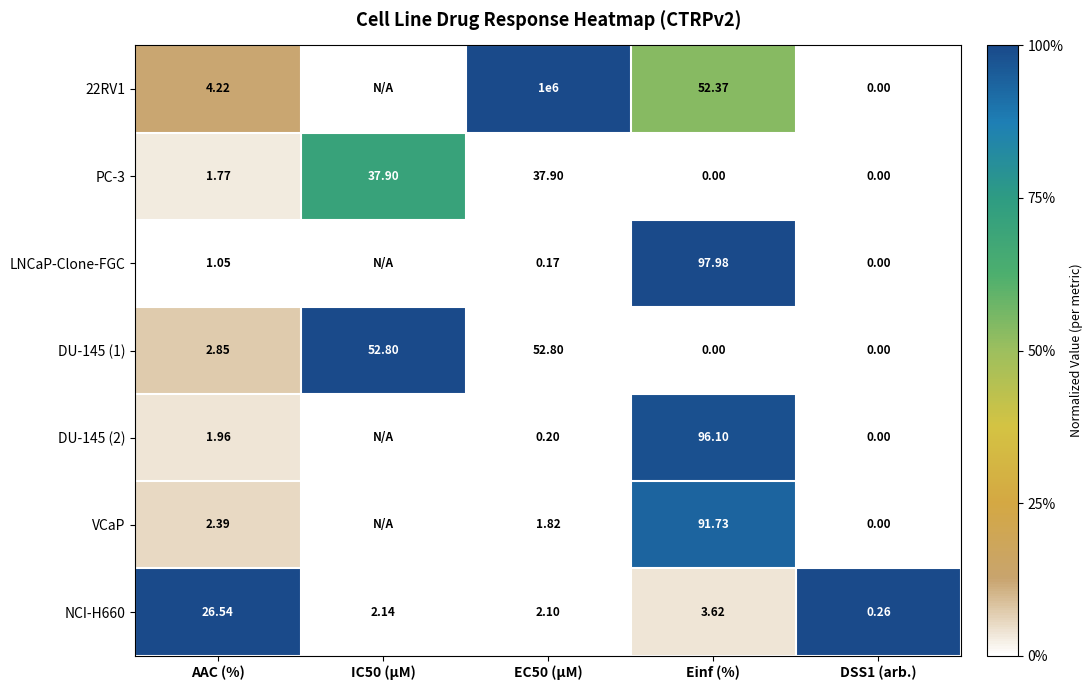

Is the value of VCaP at Einf (%) greater than the value of 22RV1 at EC50 (µM)?

No